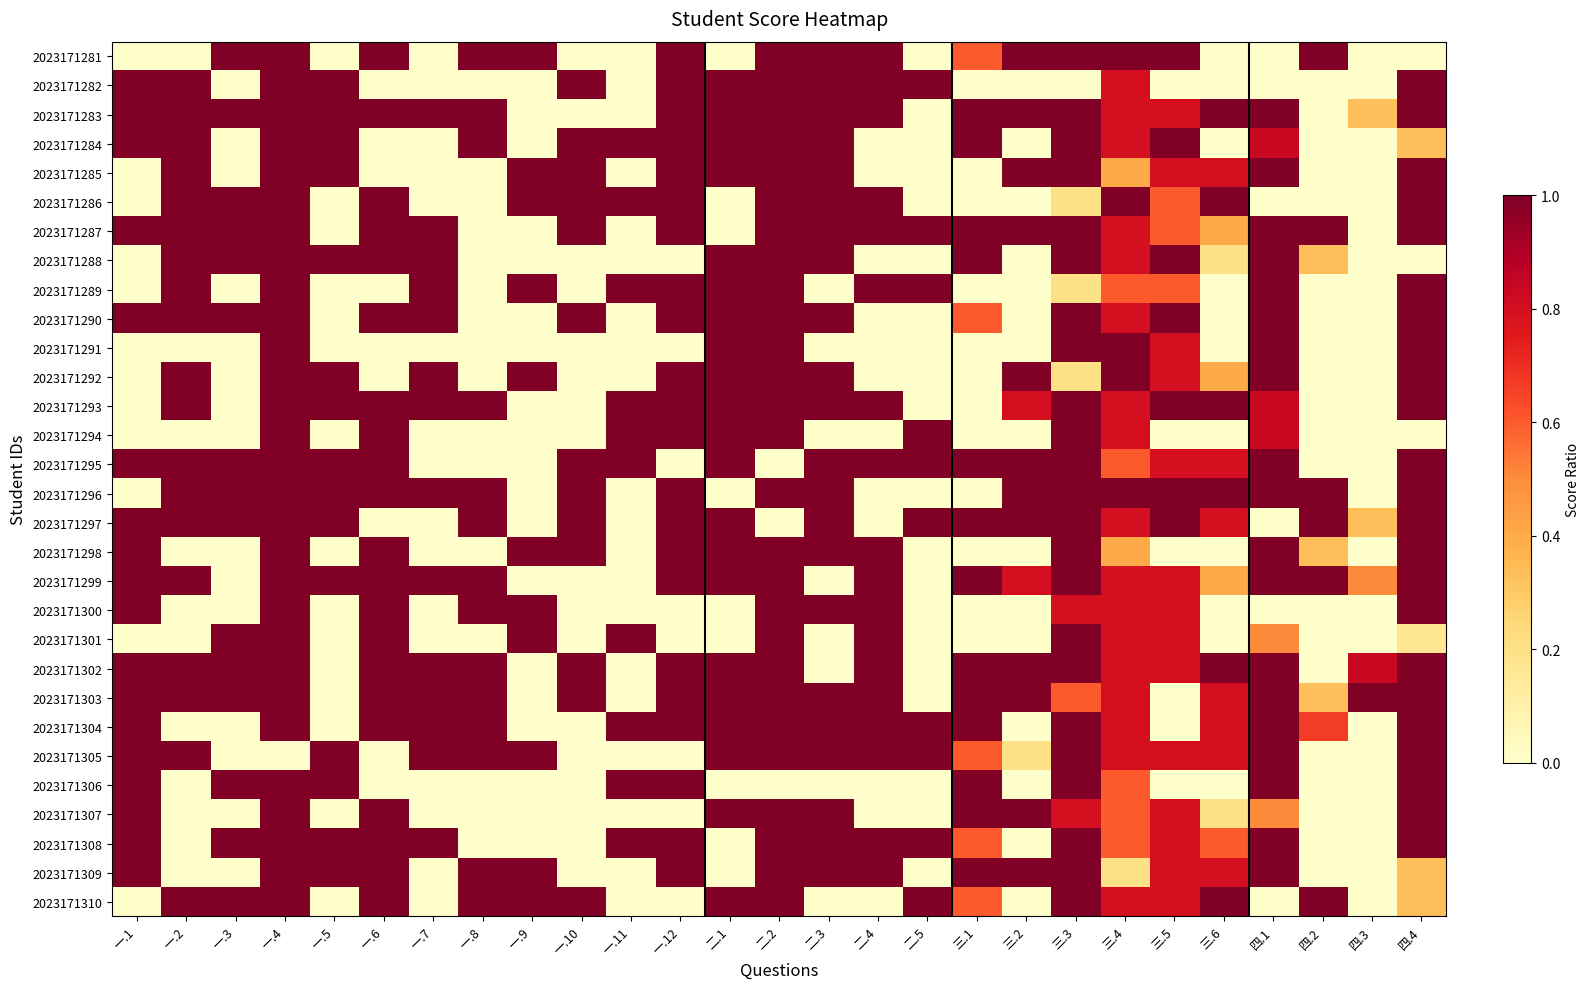

Which category has the highest value across all series?

一.3